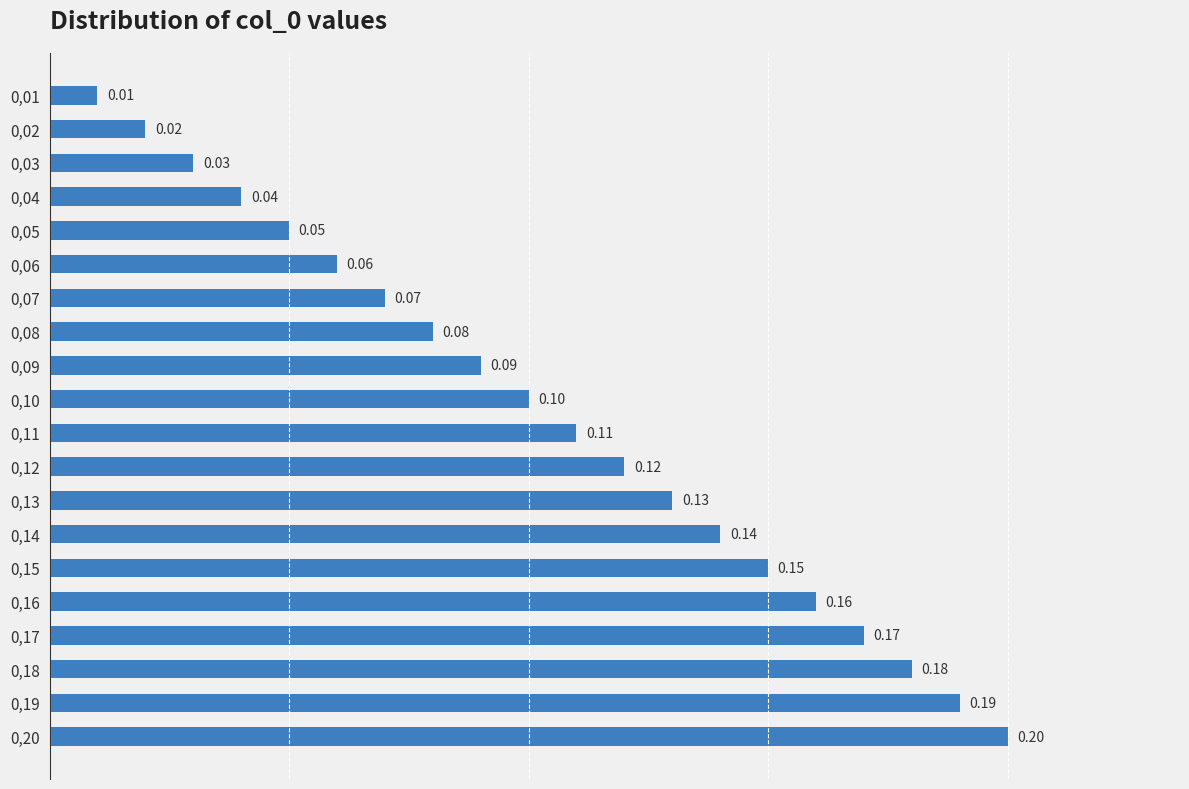

What is the sum of all values?

2.1